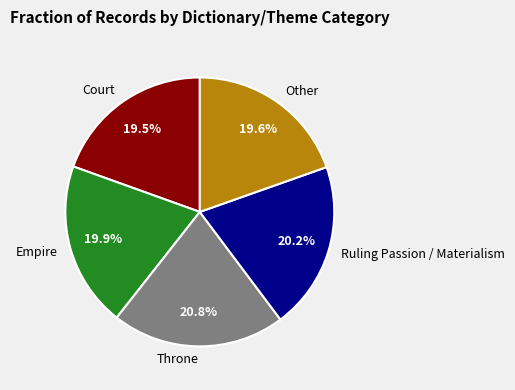

Is there any slice that represents more than half of the pie?

No